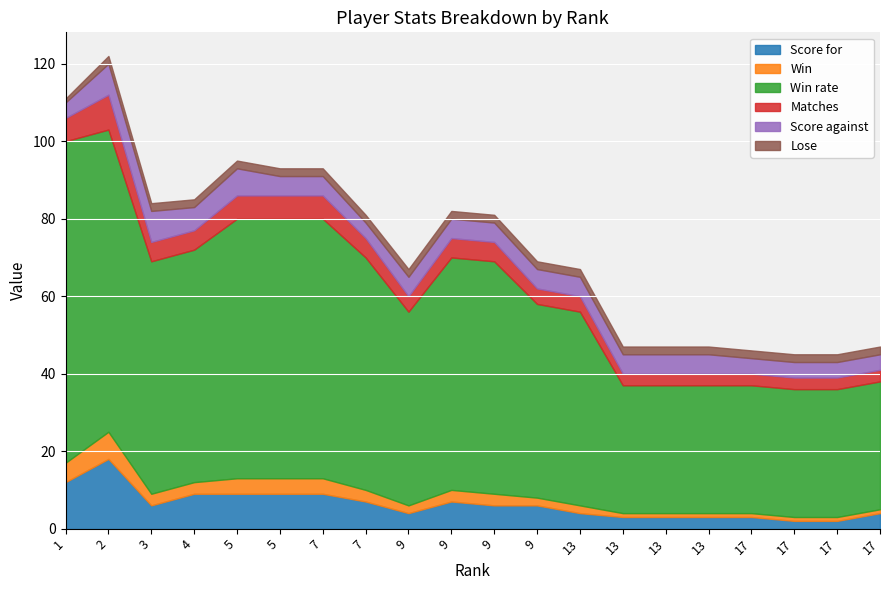

True or false: Score for has a value of 4 at 3.

False